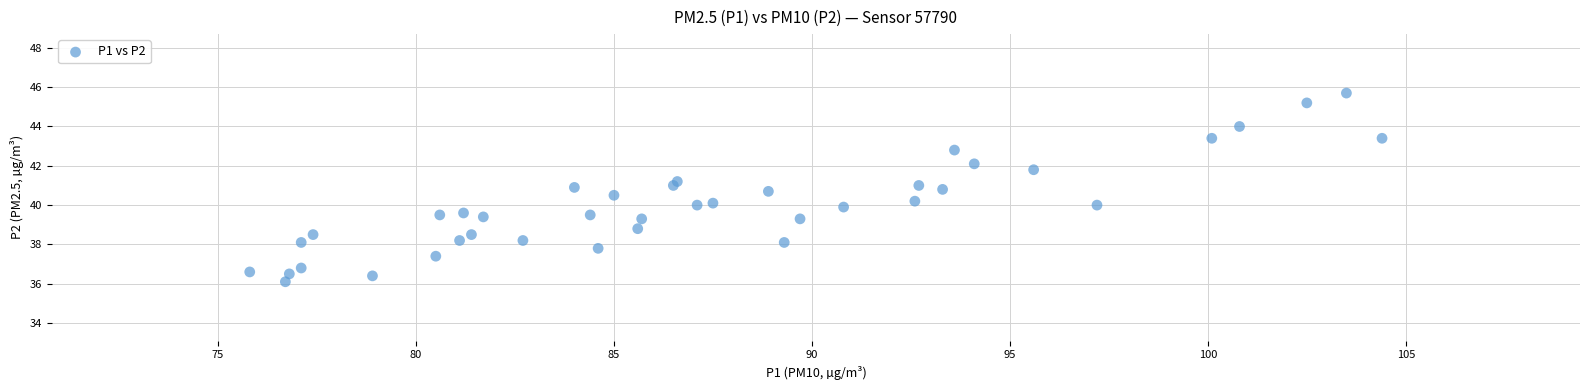

What is the range of X values (max minus min)?

28.6